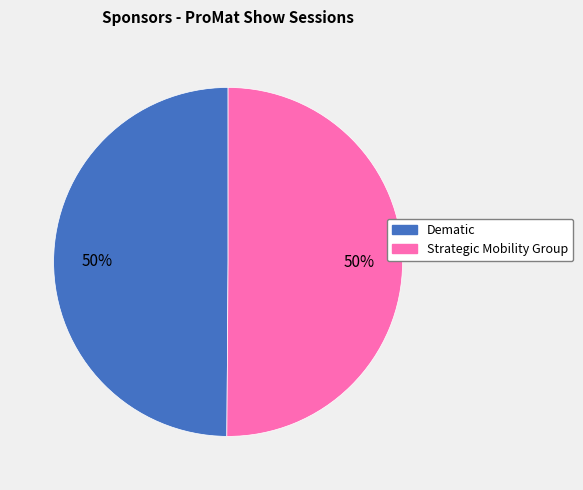

True or false: Dematic accounts for 40% of the total.

False